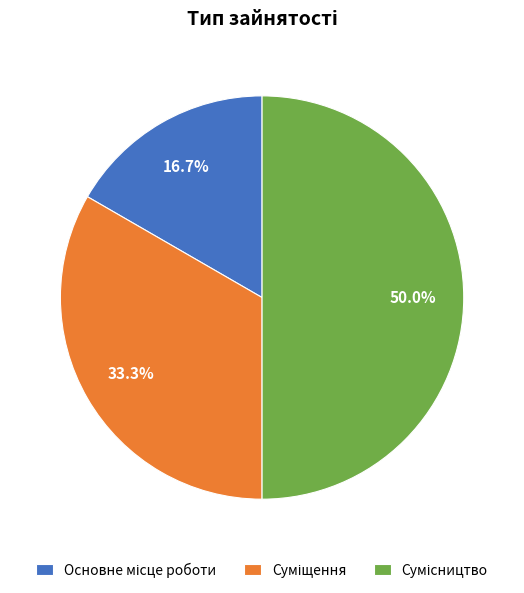

Which has a higher value, Сумісництво or Суміщення?

Сумісництво